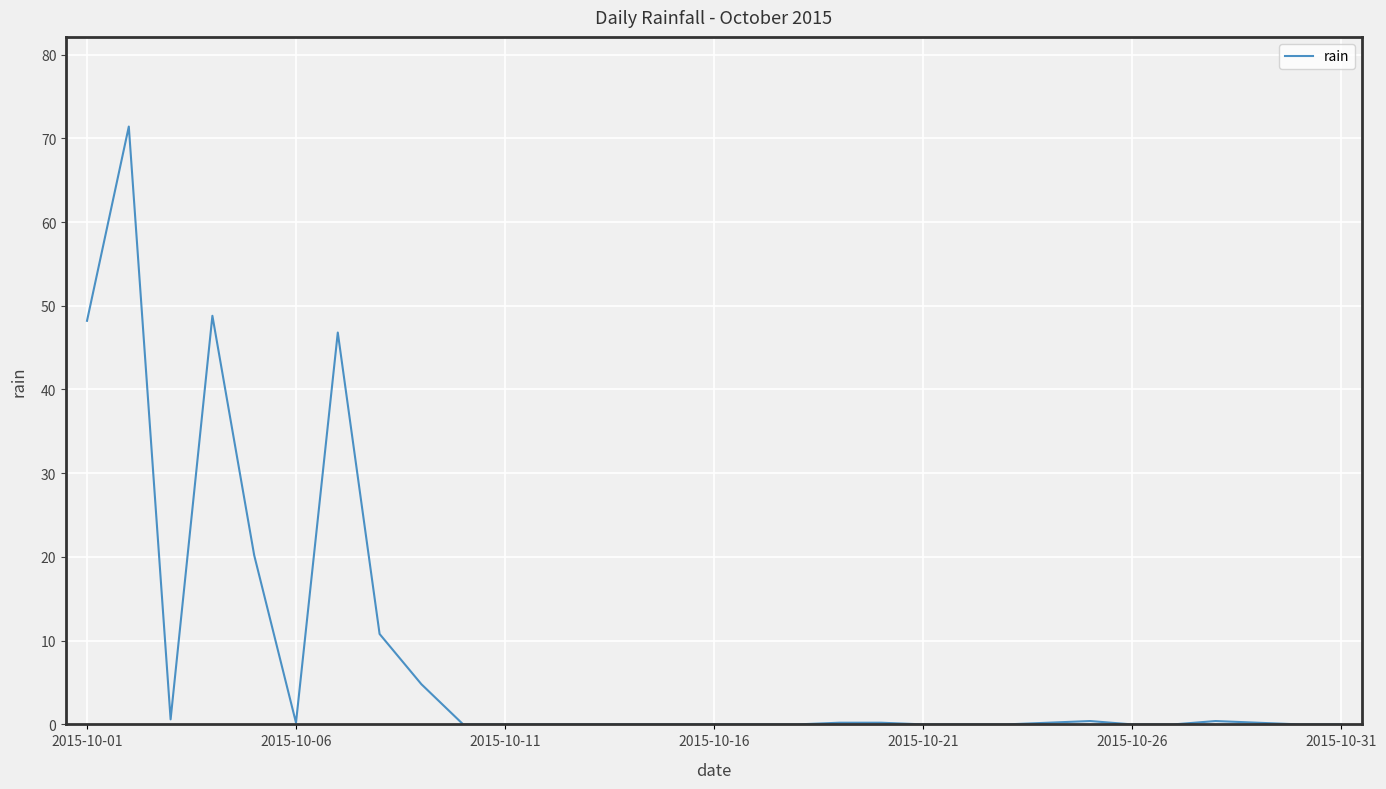

How many lines are shown in the chart?

1